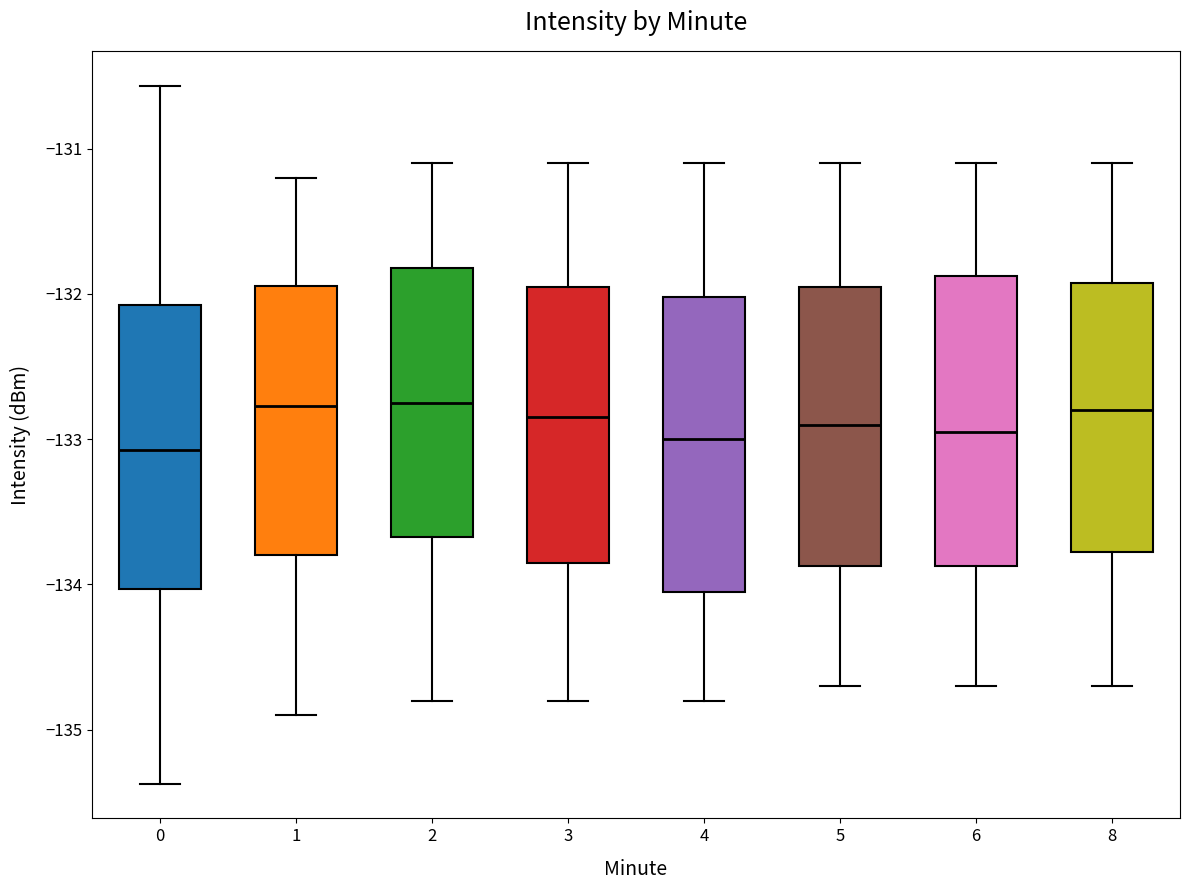

Reading left to right, transcribe this box plot: for each box, give where its median line is, the range the box spans, and where its two whiskers end, as read against the y-axis. The values are not printed on the chart, so give them approximately, as read against the axis.

0: median -133.1, box -134.0 to -132.1, whiskers -135.4 to -130.6
1: median -132.8, box -133.8 to -131.9, whiskers -134.9 to -131.2
2: median -132.7, box -133.7 to -131.8, whiskers -134.8 to -131.1
3: median -132.8, box -133.8 to -131.9, whiskers -134.8 to -131.1
4: median -133.0, box -134.0 to -132.0, whiskers -134.8 to -131.1
5: median -132.9, box -133.9 to -131.9, whiskers -134.7 to -131.1
6: median -132.9, box -133.9 to -131.9, whiskers -134.7 to -131.1
8: median -132.8, box -133.8 to -131.9, whiskers -134.7 to -131.1